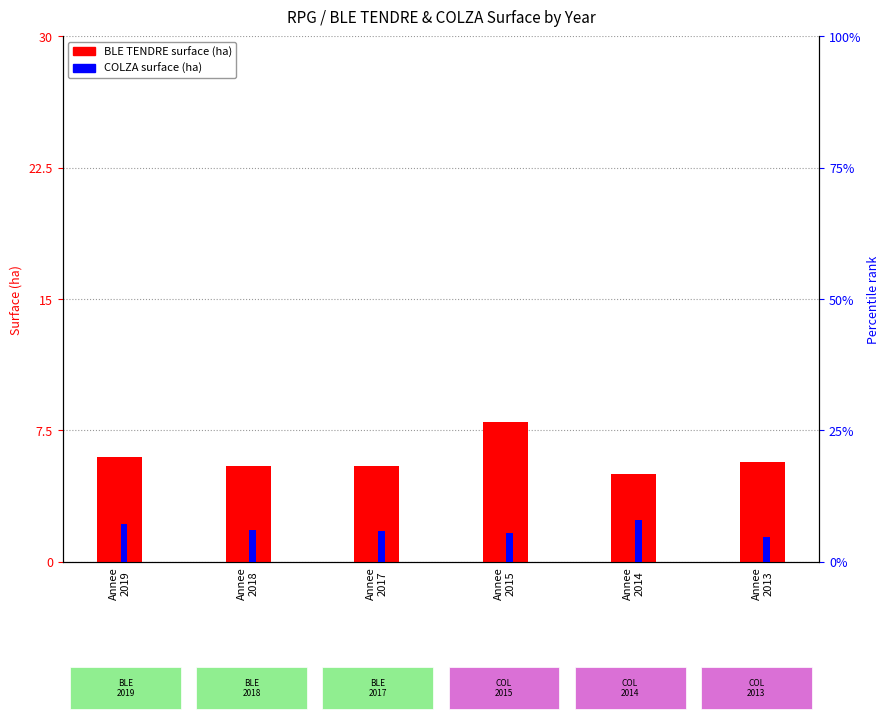

Rank the categories by COLZA (percentile) value from lowest to highest.

Annee
2013, Annee
2015, Annee
2017, Annee
2018, Annee
2019, Annee
2014